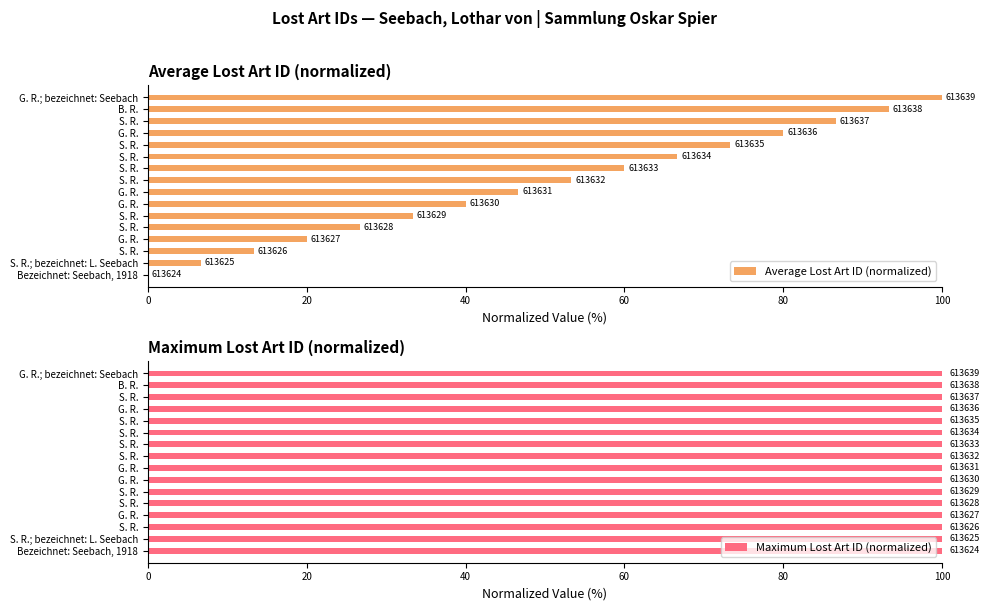

What is the spread (max minus min) of values at 80?

26.2